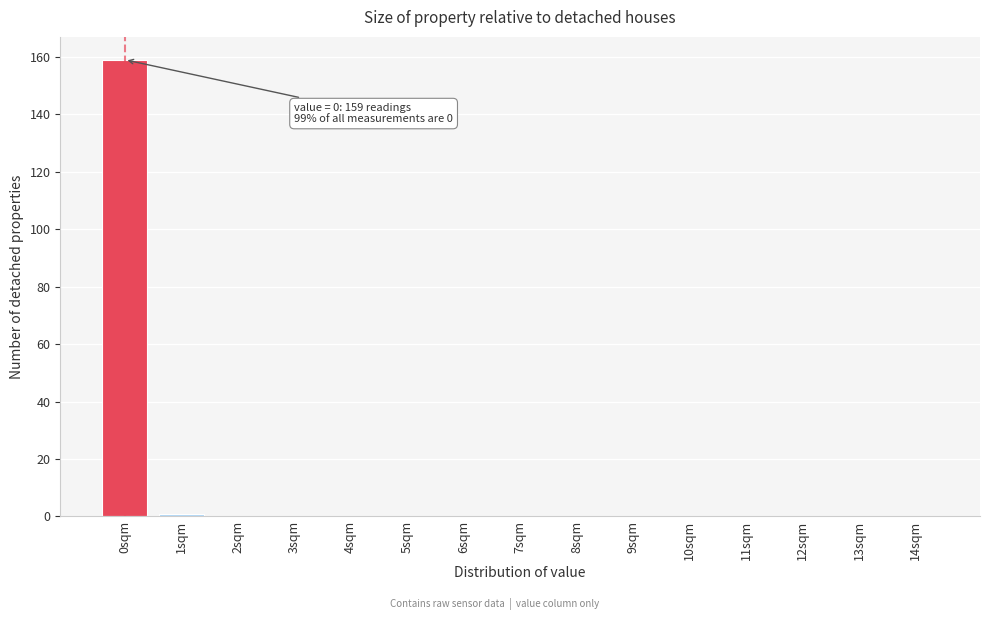

Reading right to left, list all the values displayed in this chart.

14sqm=0	13sqm=0	12sqm=0	11sqm=0	10sqm=0	9sqm=0	8sqm=0	7sqm=0	6sqm=0	5sqm=0	4sqm=0	3sqm=0	2sqm=0	1sqm=1	0sqm=159